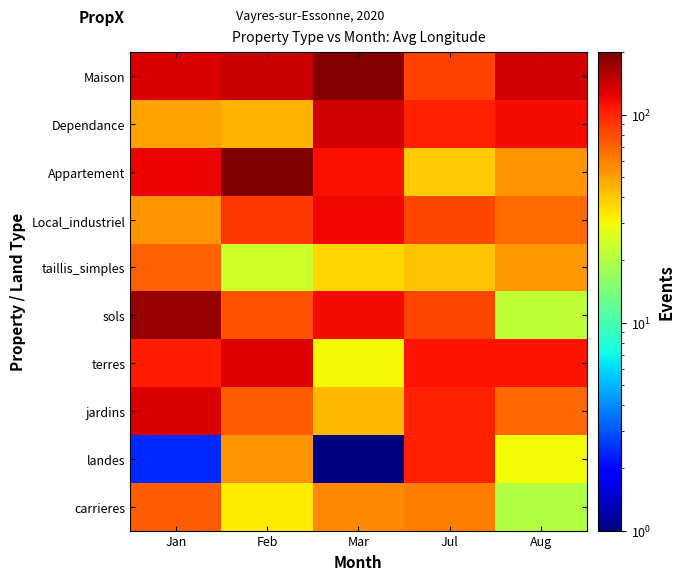

Reading left to right, what are all the values shown in this chart?

Maison: Jan=131.7	Feb=142.0	Mar=194.1	Jul=85.3	Aug=136.0
Dependance: Jan=49.6	Feb=45.4	Mar=137.6	Jul=103.0	Aug=115.7
Appartement: Jan=120.4	Feb=200.0	Mar=112.1	Jul=39.6	Aug=53.8
Local_industriel: Jan=54.0	Feb=90.6	Mar=117.1	Jul=83.6	Aug=67.9
taillis_simples: Jan=72.3	Feb=23.9	Mar=36.9	Jul=41.0	Aug=52.9
sols: Jan=178.8	Feb=78.7	Mar=115.9	Jul=83.2	Aug=22.0
terres: Jan=103.7	Feb=129.0	Mar=30.8	Jul=110.4	Aug=111.8
jardins: Jan=131.0	Feb=73.6	Mar=44.1	Jul=103.0	Aug=69.3
landes: Jan=2.4	Feb=53.6	Mar=1.0	Jul=102.1	Aug=30.3
carrieres: Jan=73.0	Feb=32.8	Mar=56.9	Jul=60.9	Aug=20.2